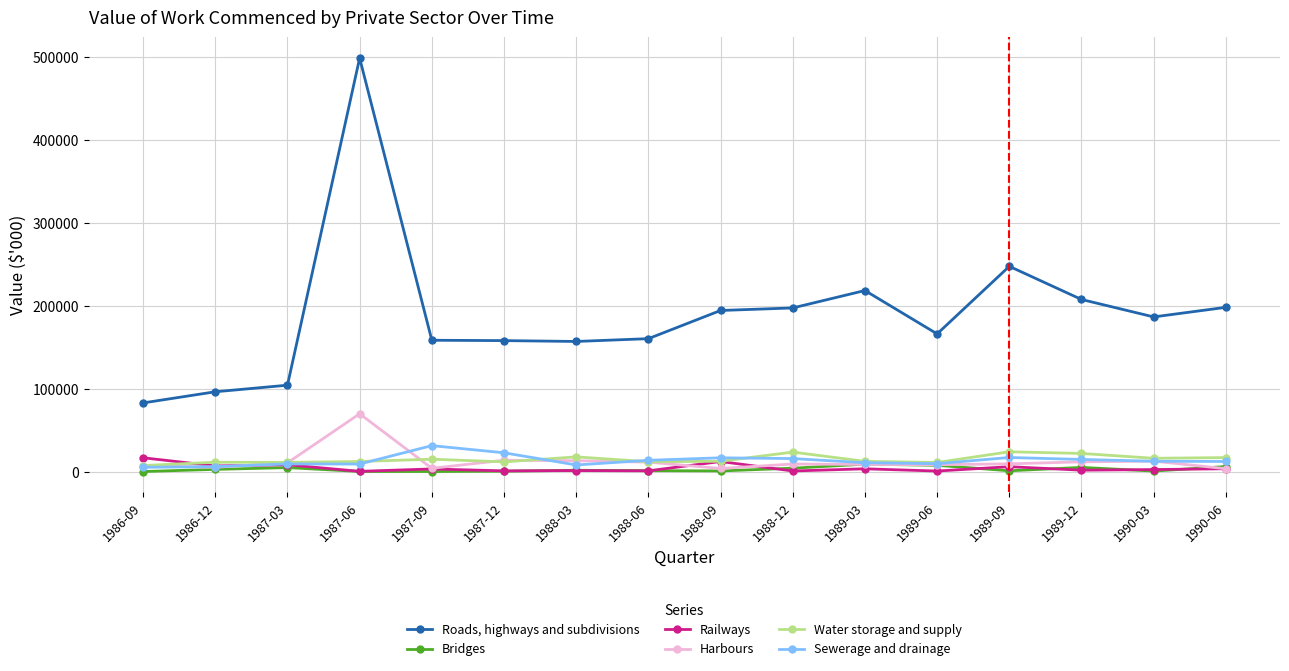

Is the value of Water storage and supply at 1989-03 greater than the value of Roads, highways and subdivisions at 1989-12?

No